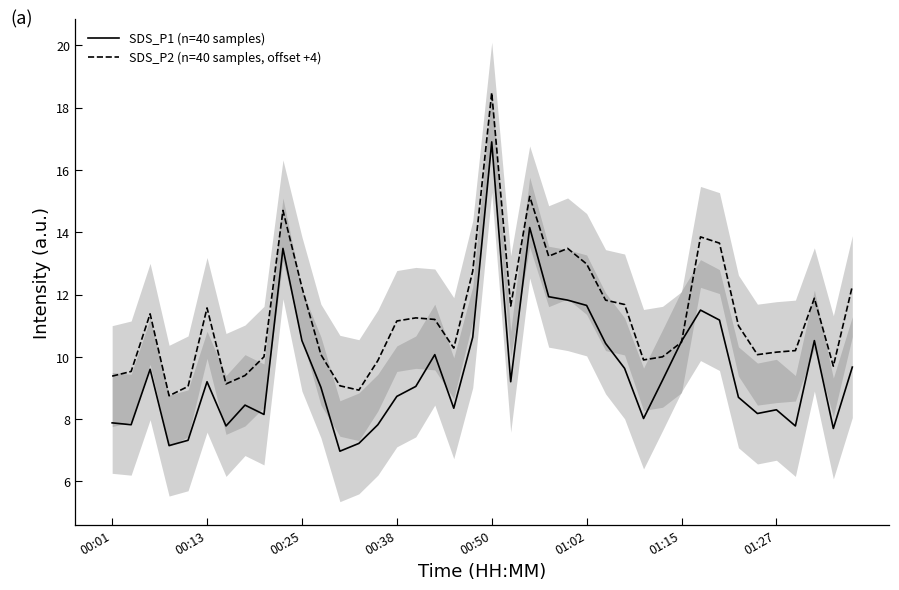

At which label does SDS_P2 (n=40 samples, offset +4) reach its peak?

00:50